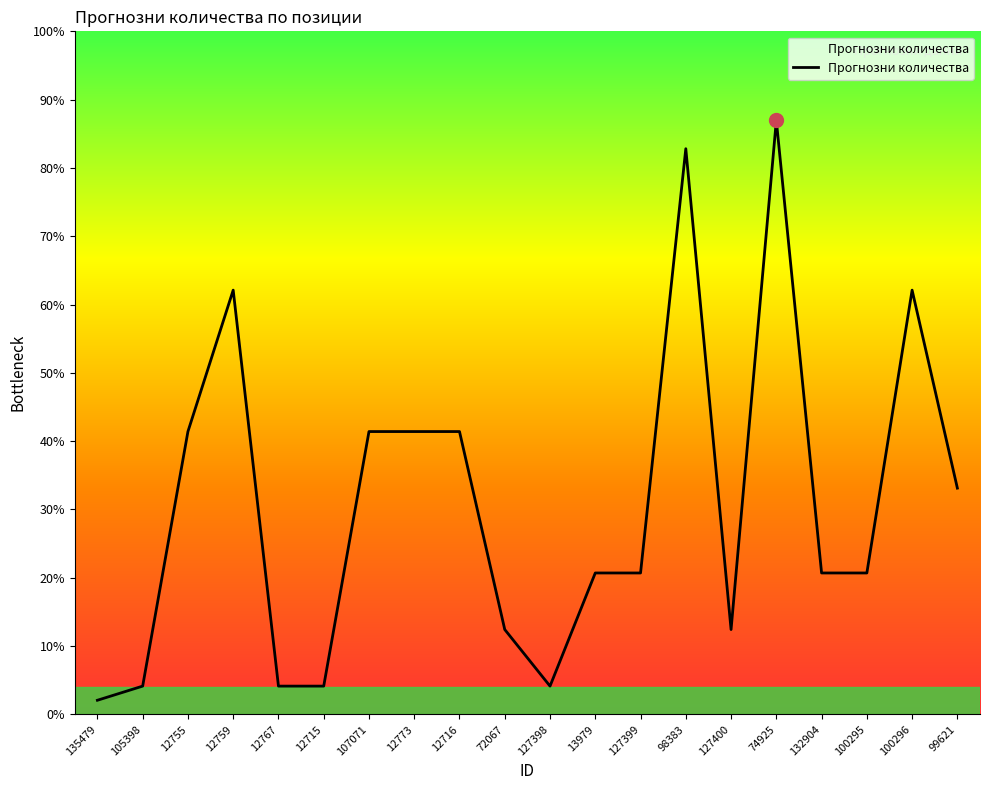

How many points are higher than both their immediate neighbors (excluding endpoints)?

4